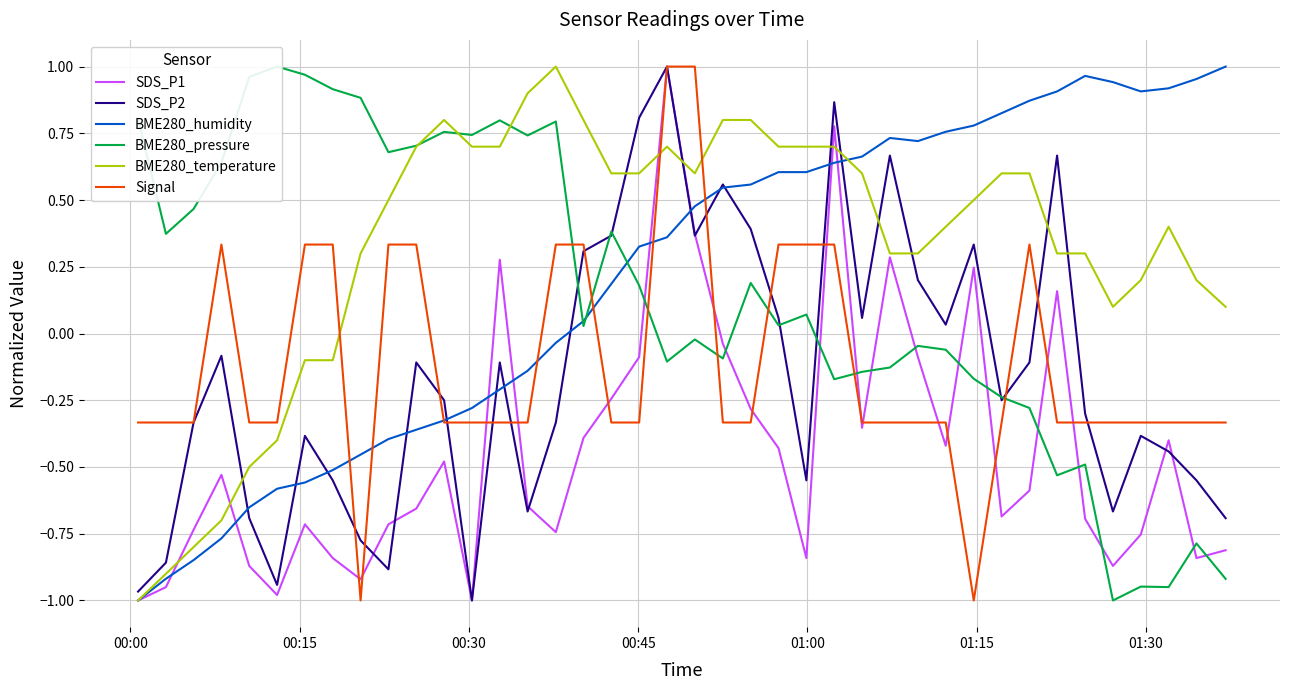

How many times do BME280_temperature and Signal cross each other?

3